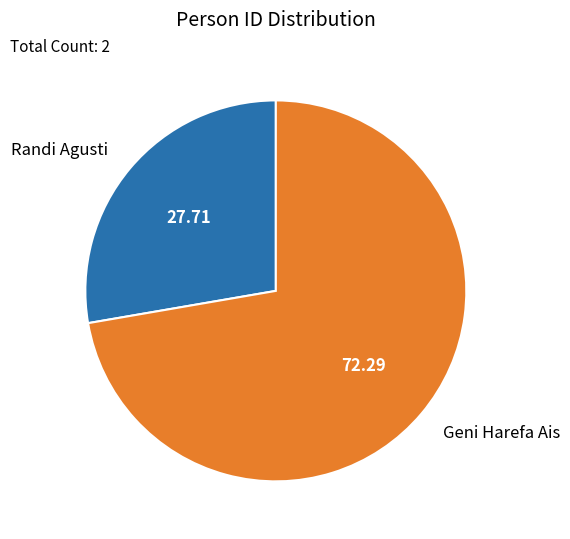

Does any single category account for the majority?

Yes